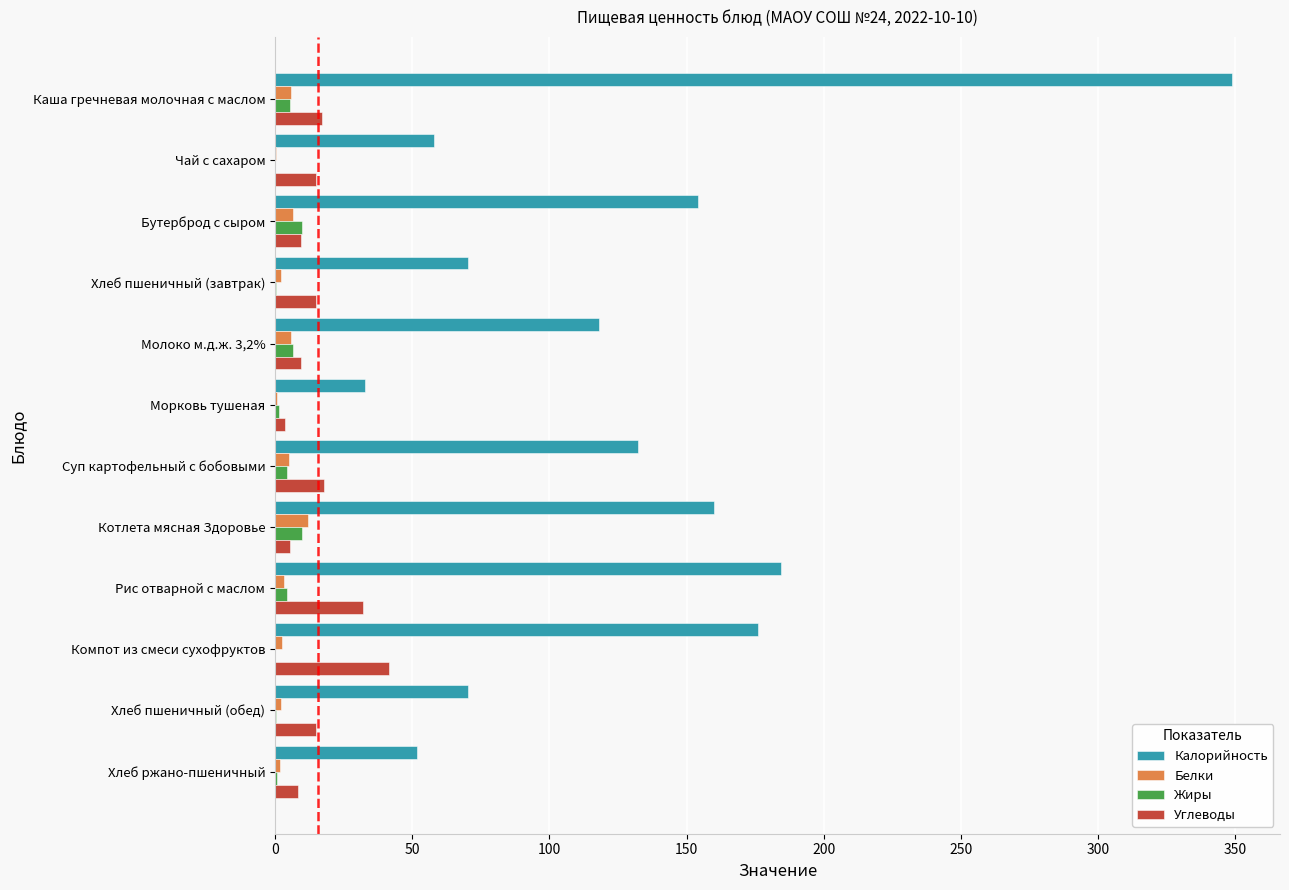

Is it true that Калорийность equals 154.0 at Бутерброд с сыром?

True